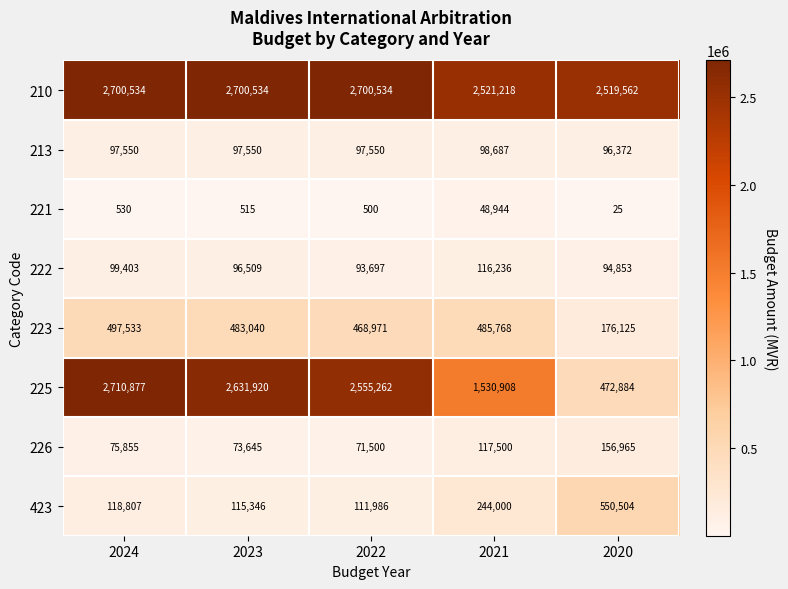

Between 2024 and 2023, which series saw the biggest shift?

225